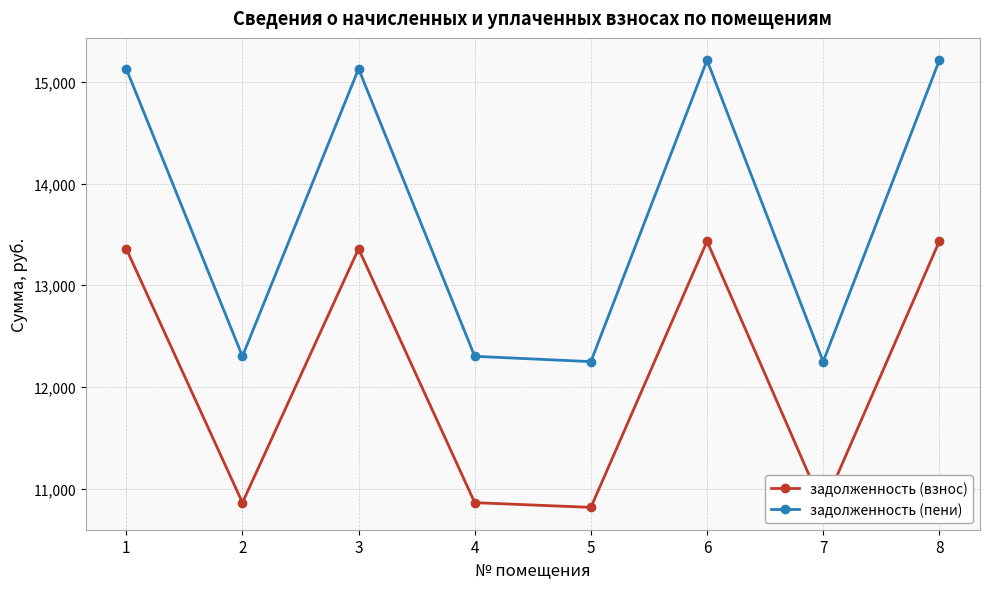

Is the value of задолженность (взнос) at 1 greater than the value of задолженность (пени) at 5?

Yes